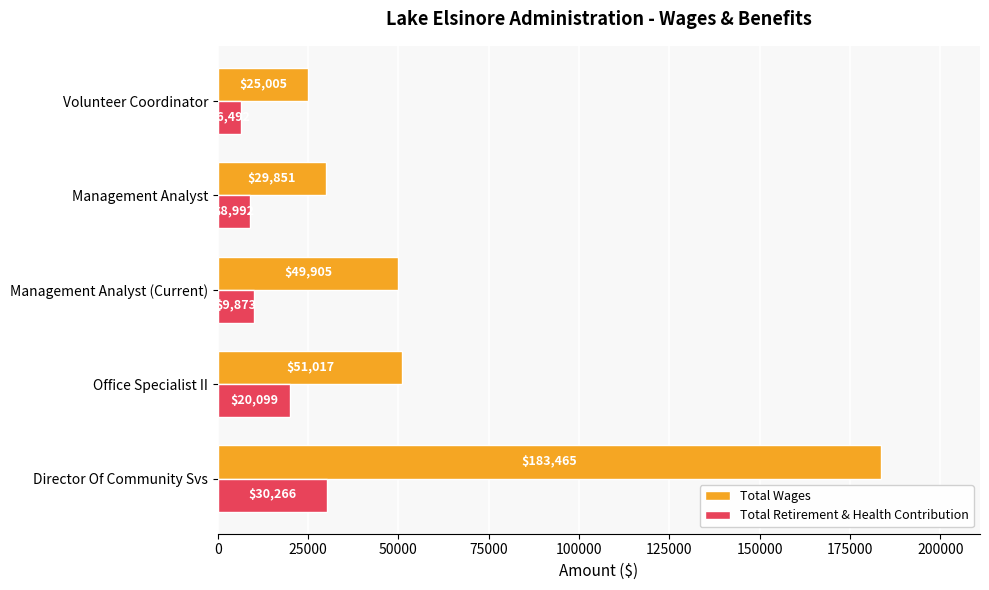

What are all the series names shown in the legend?

Total Wages, Total Retirement & Health Contribution